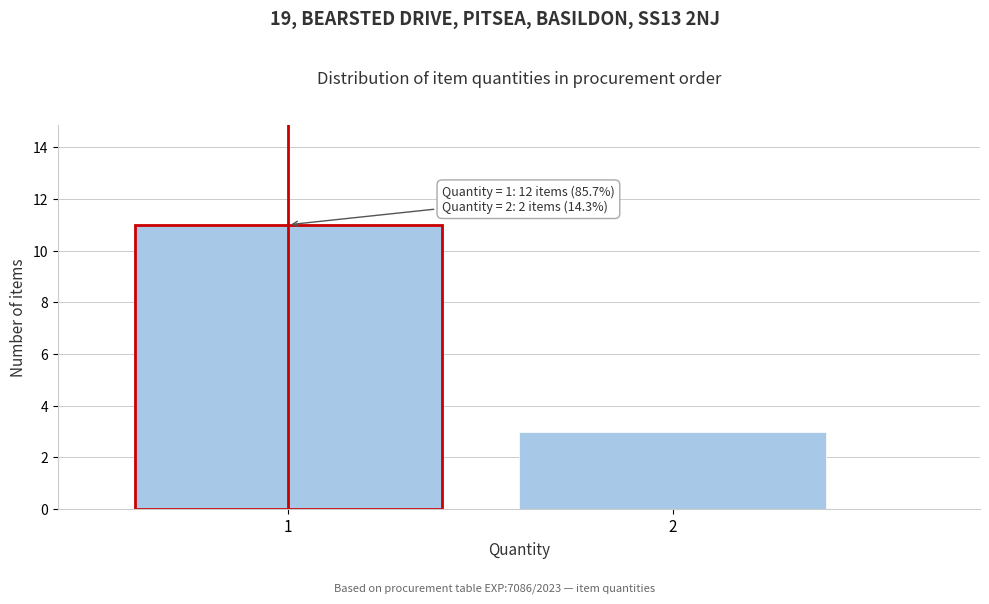

Reading left to right, transcribe all the data shown in this chart.

11	3